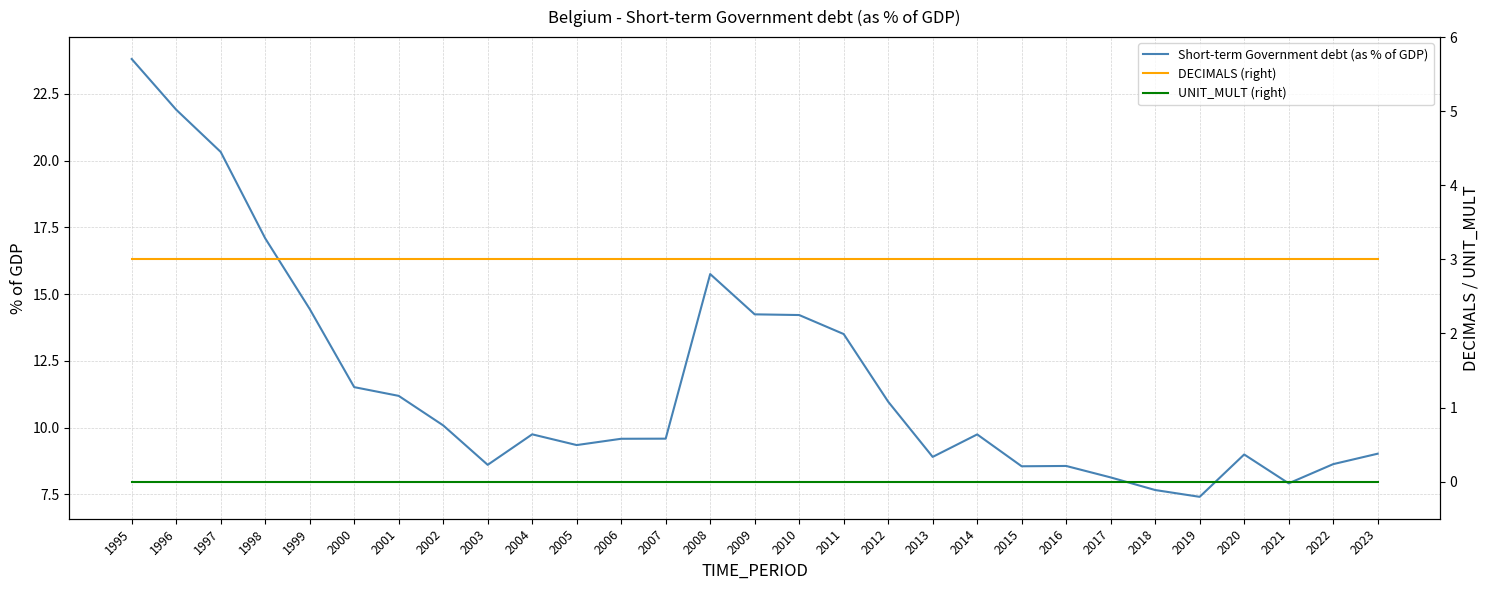

What is the value of the Short-term Government debt (as % of GDP) point at the 22nd from the left?

8.6